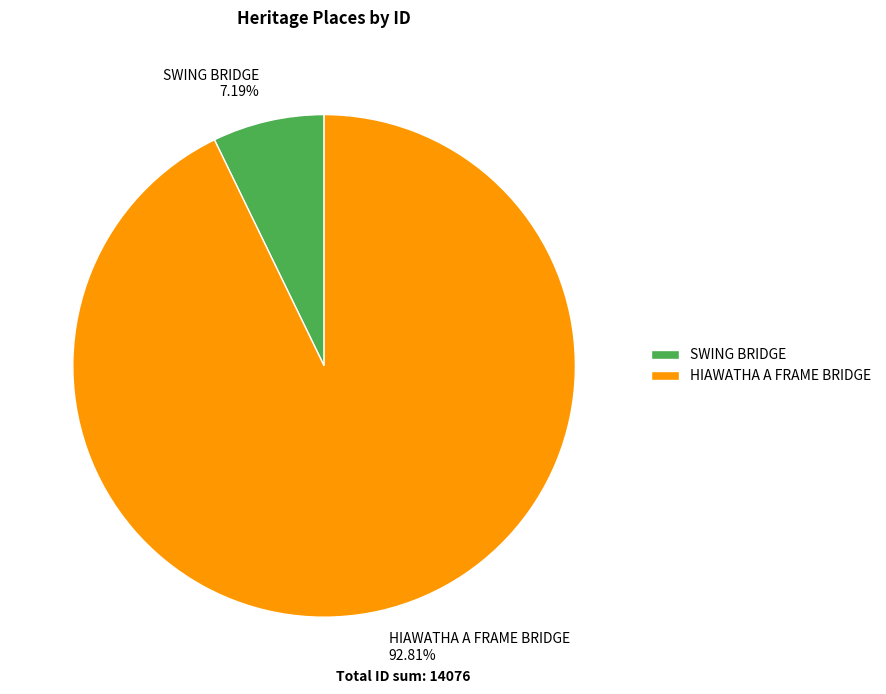

Combined, what portion of the pie is SWING BRIDGE and HIAWATHA A FRAME BRIDGE?

100.0%